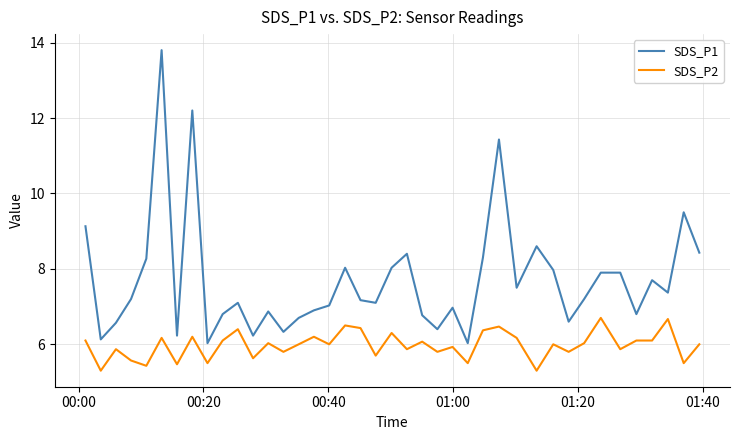

What is the maximum value for SDS_P2?

6.7